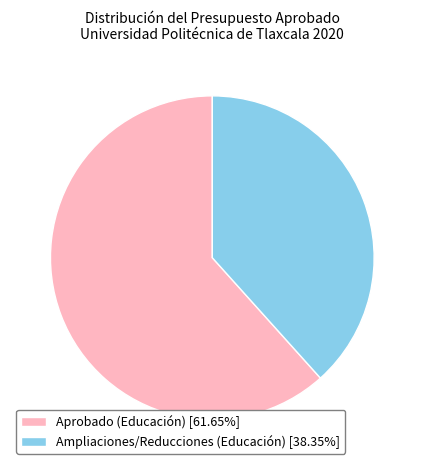

How many segments does this pie chart have?

2